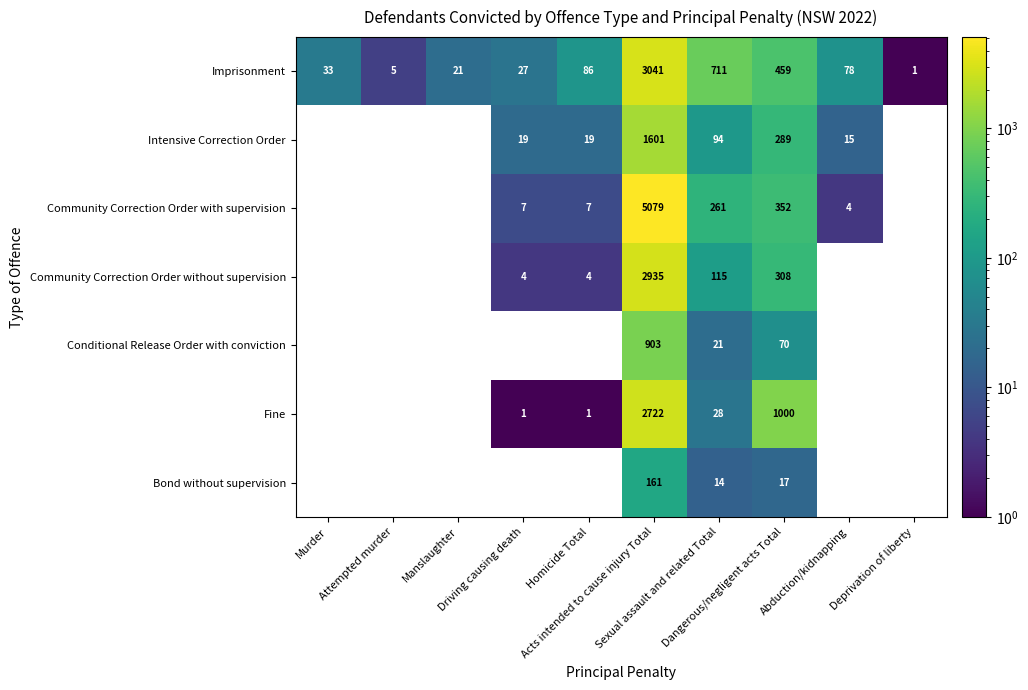

What is the maximum value shown in the chart?

5079